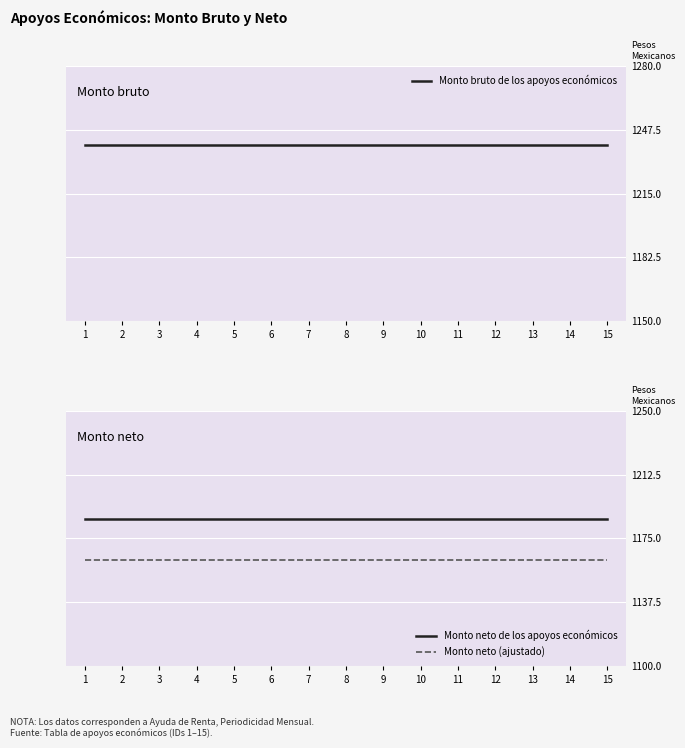

What is the average value of the Monto bruto de los apoyos económicos series?

1239.6